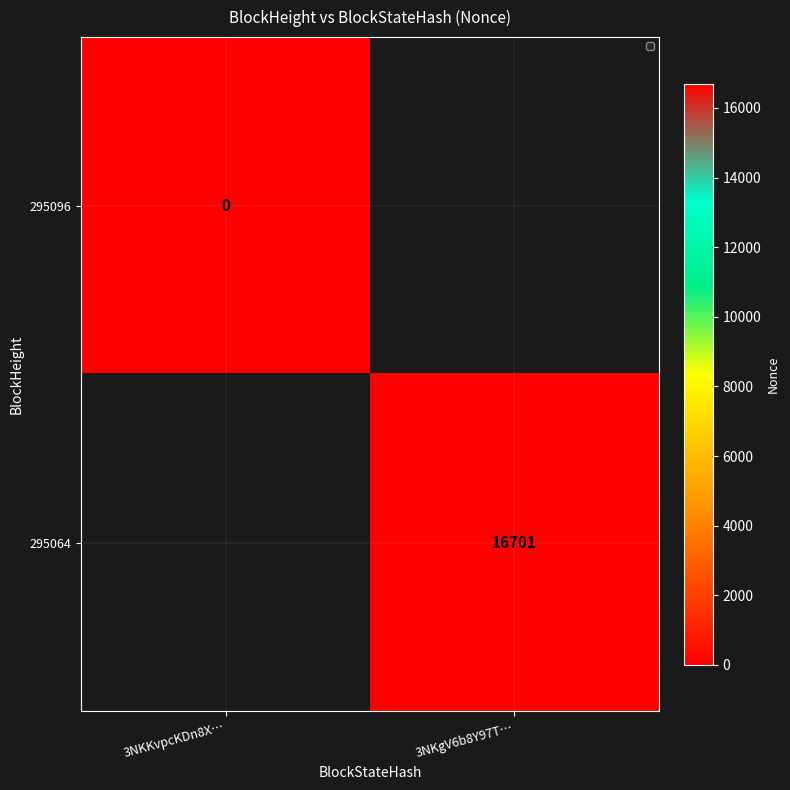

Count the number of data series in this chart.

2